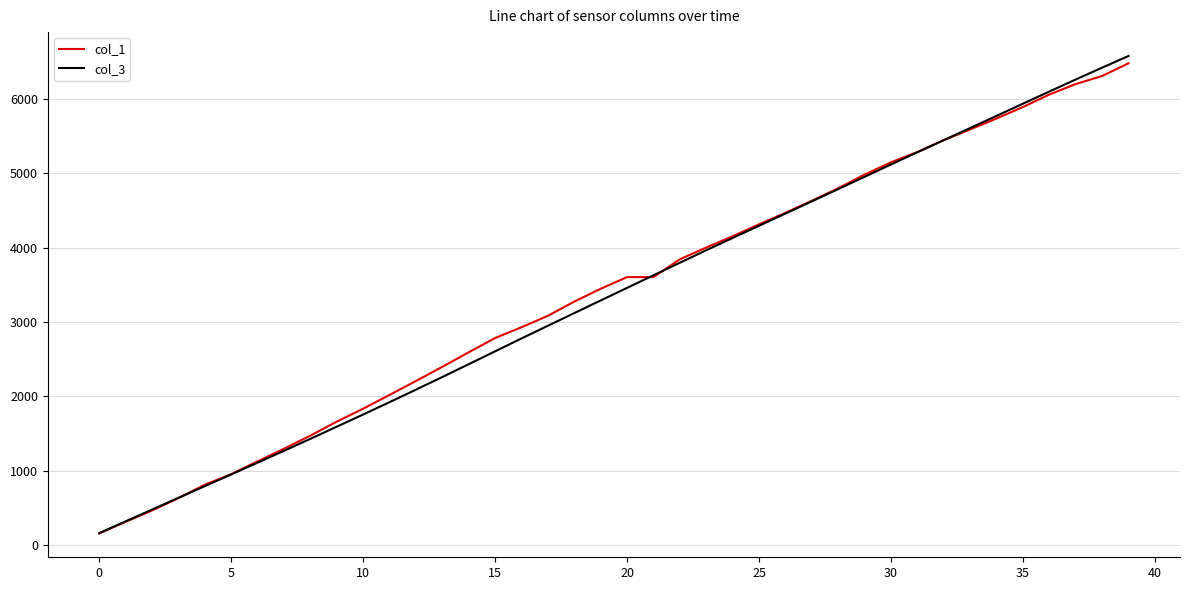

Which series has the largest range (max minus min)?

col_3